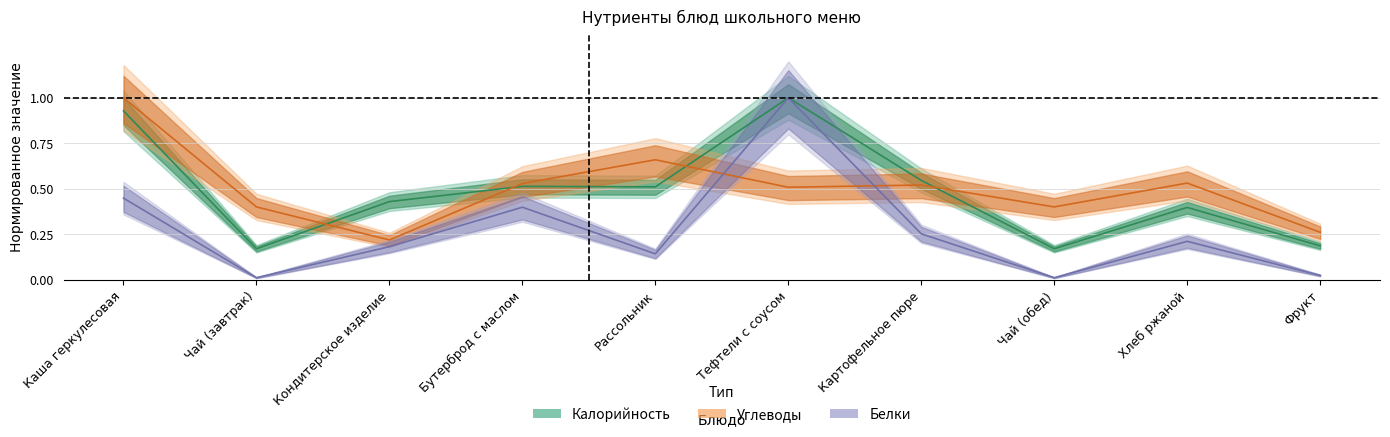

Between Тефтели с соусом and Чай (обед), which series saw the biggest shift?

Белки